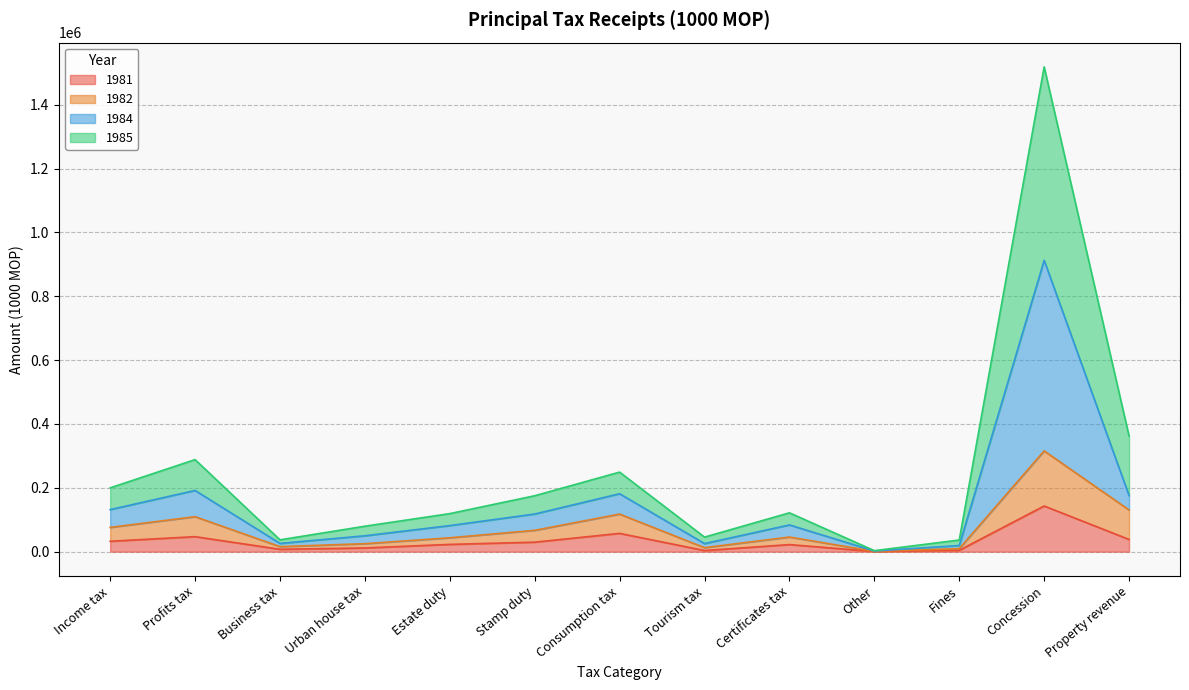

Which category has the highest value in the 1981 series?

Concession